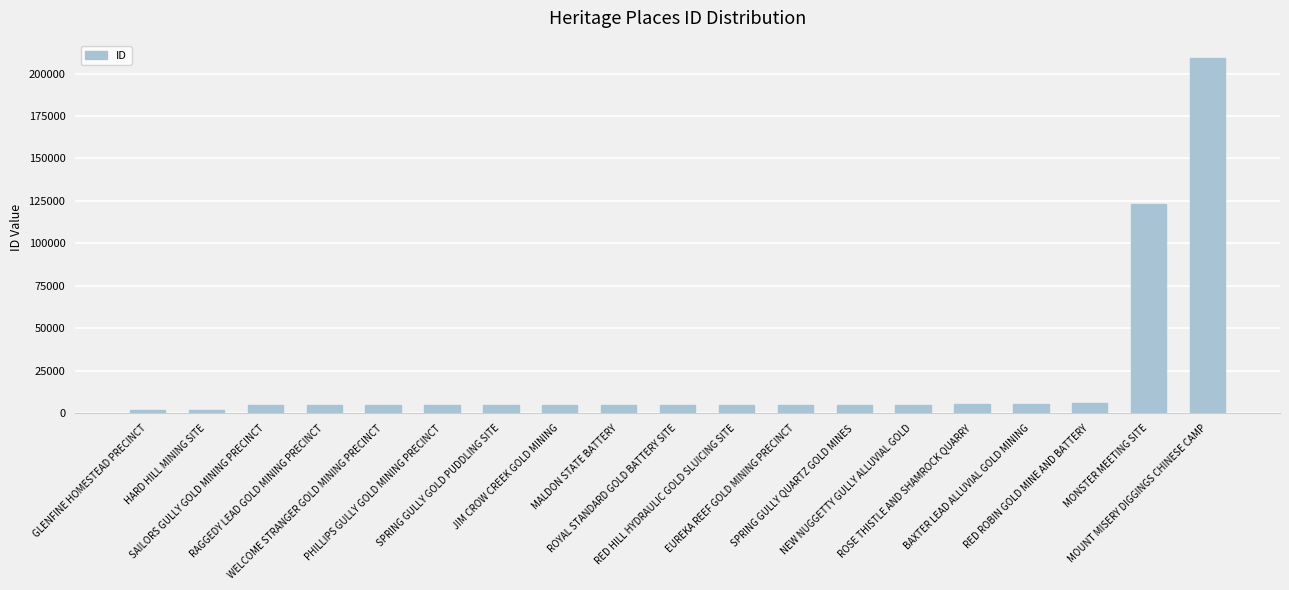

What position from the right is EUREKA REEF GOLD MINING PRECINCT?

8